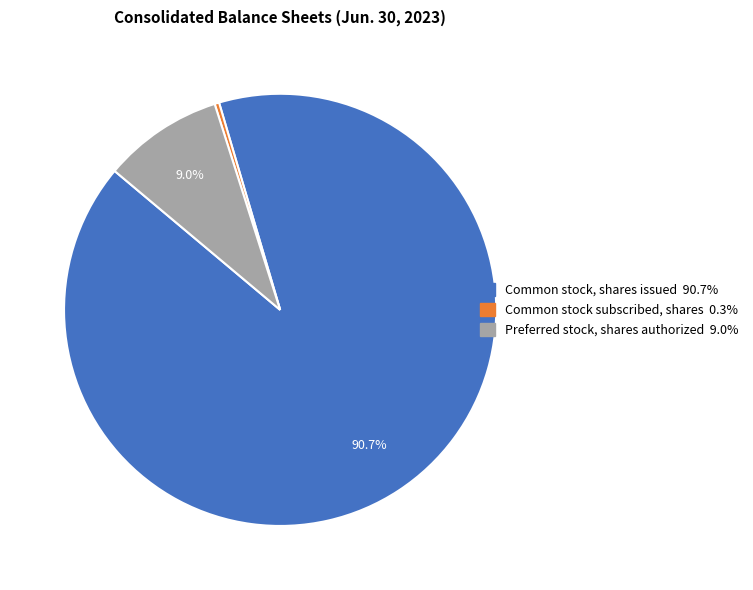

Which slice is the largest?

Common stock, shares issued